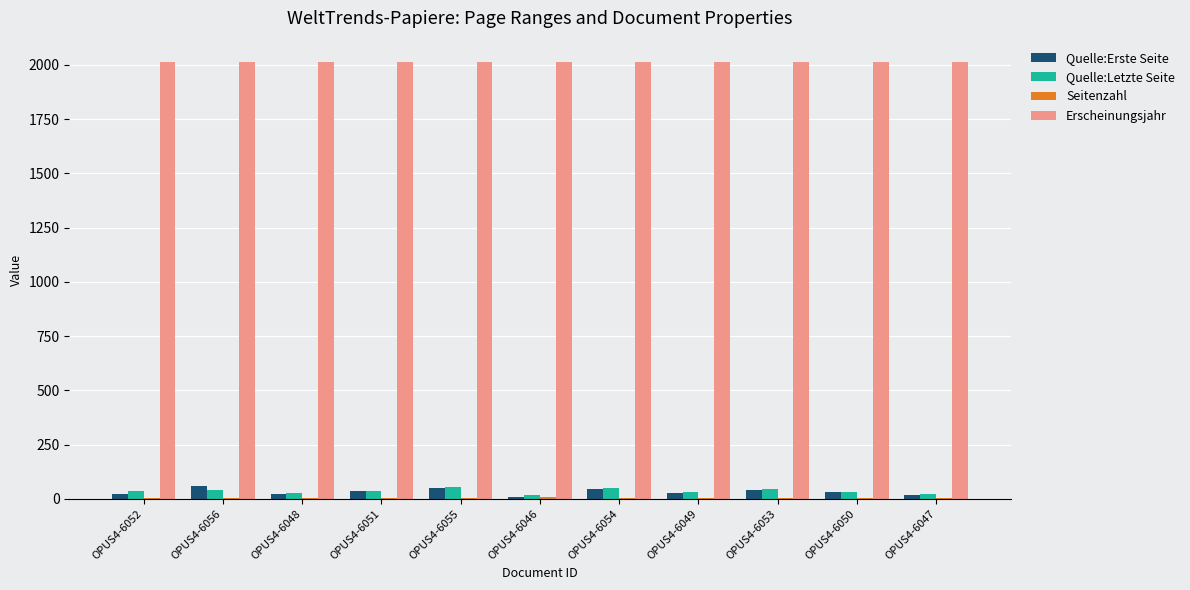

Which series has the largest total across all categories?

Erscheinungsjahr